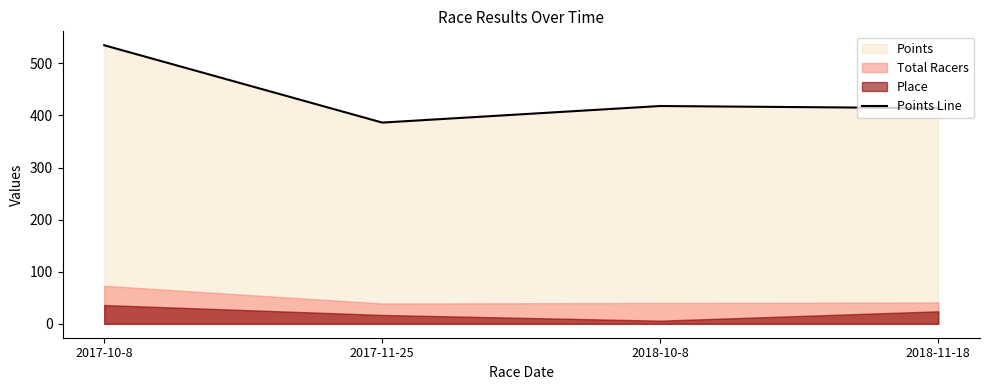

Reading left to right, what are all the values shown in this chart?

2017-10-8=534.7	2017-11-25=386.3	2018-10-8=418.1	2018-11-18=413.9